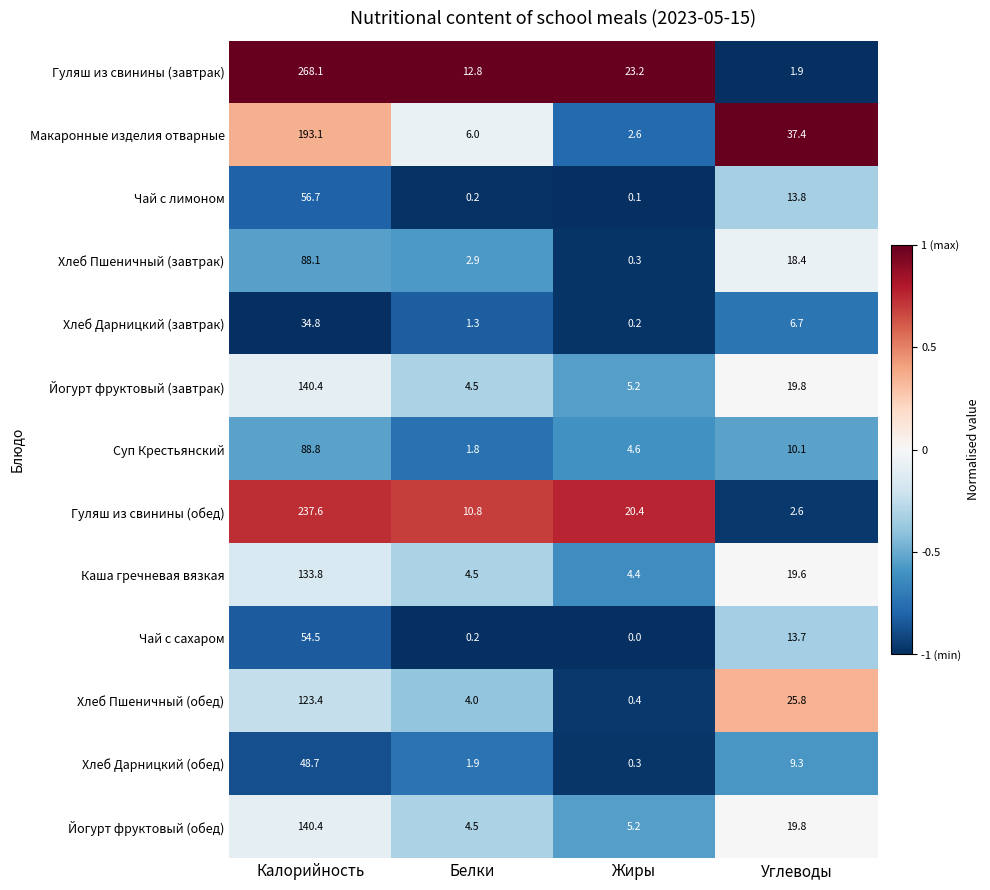

Which label corresponds to the largest value in the chart?

Калорийность